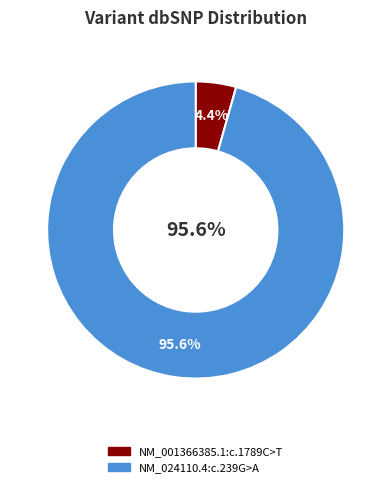

To the nearest percent, what is the difference between the NM_001366385.1:c.1789C>T and NM_024110.4:c.239G>A slice percentages?

91%